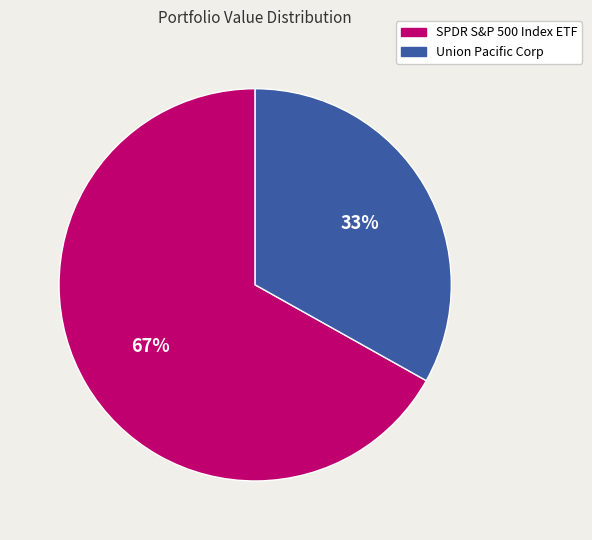

To the nearest percent, what is the difference between the Union Pacific Corp and SPDR S&P 500 Index ETF slice percentages?

34%